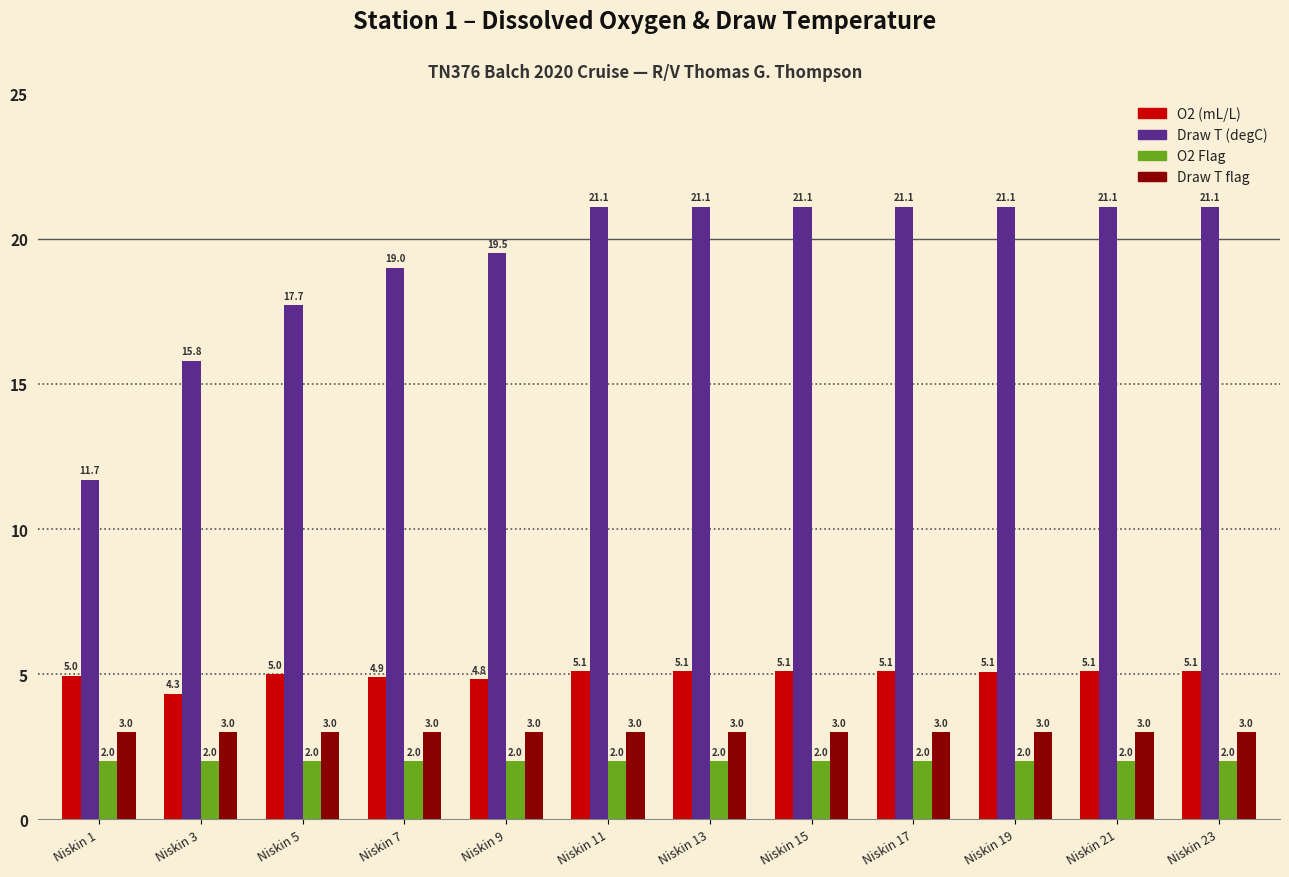

Reading right to left, extract all data points from this chart.

O2 (mL/L): 5.1	5.1	5.1	5.1	5.1	5.1	5.1	4.8	4.9	5.0	4.3	5.0
Draw T (degC): 21.1	21.1	21.1	21.1	21.1	21.1	21.1	19.5	19.0	17.7	15.8	11.7
O2 Flag: 2.0	2.0	2.0	2.0	2.0	2.0	2.0	2.0	2.0	2.0	2.0	2.0
Draw T flag: 3.0	3.0	3.0	3.0	3.0	3.0	3.0	3.0	3.0	3.0	3.0	3.0